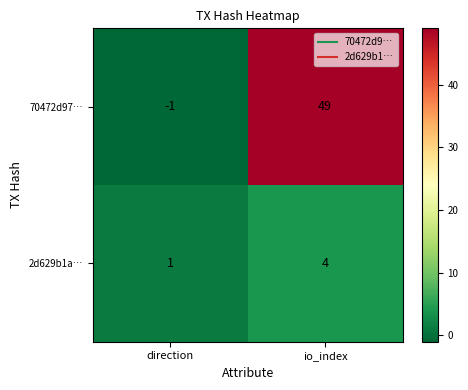

Read the 2d629b1a… value at io_index.

4